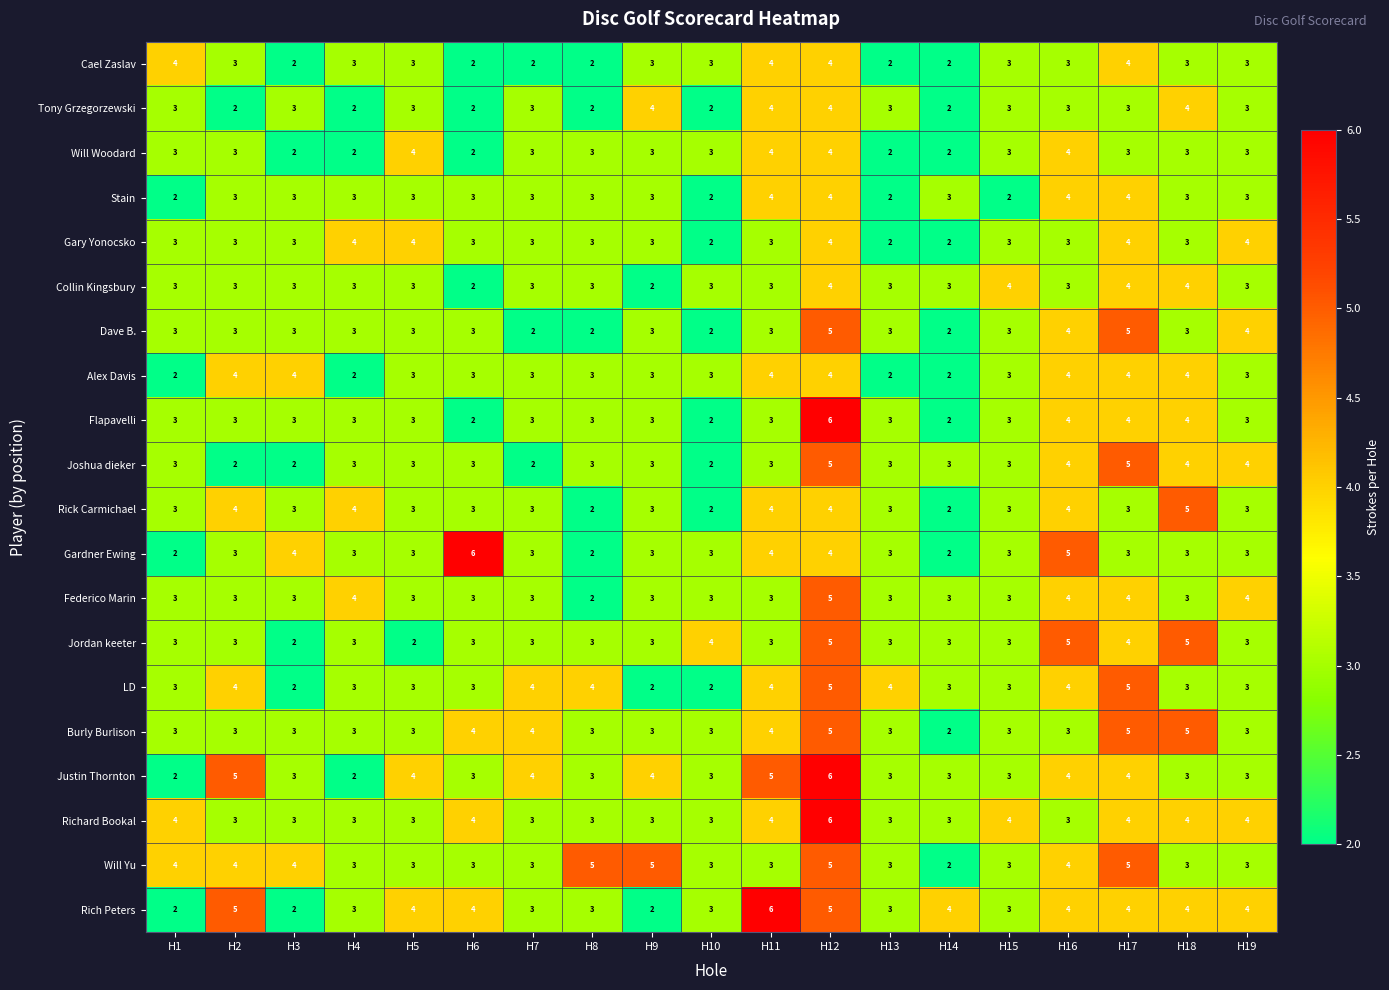

What is the sum of all Federico Marin values?

62